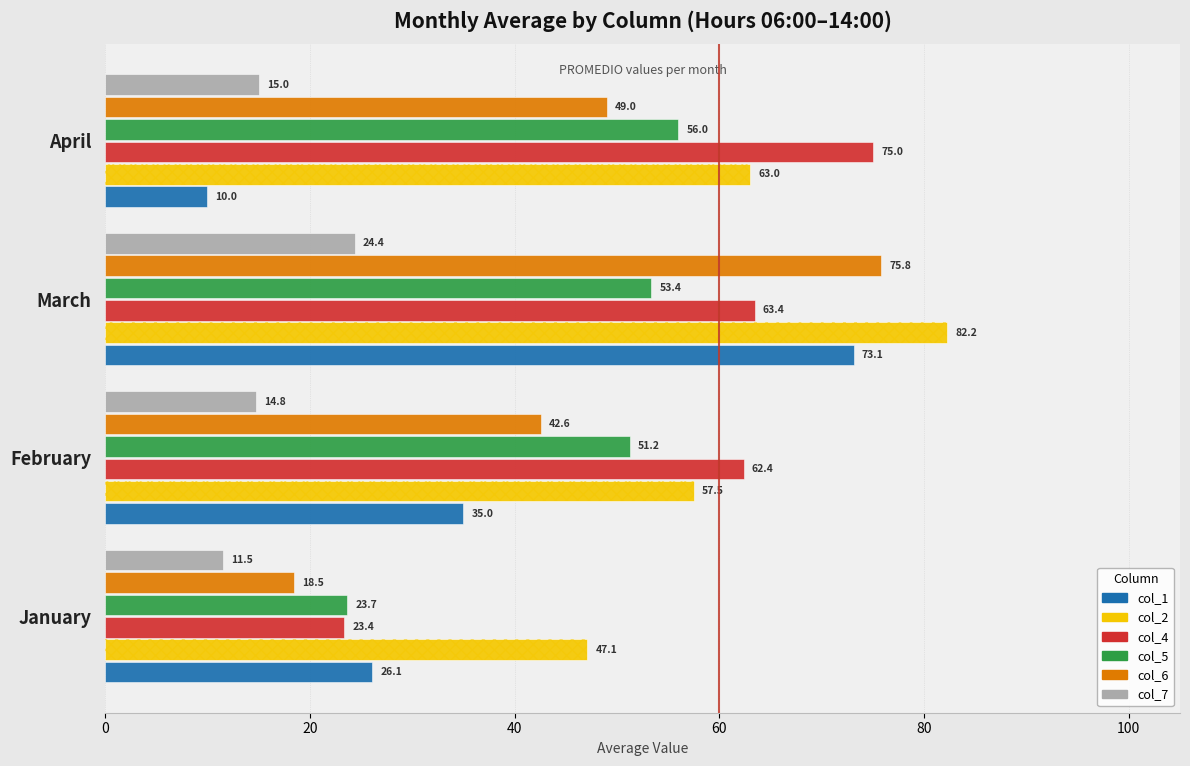

Reading left to right, what are all the values shown in this chart?

col_1: 26.1	35.0	73.1	10.0
col_2: 47.1	57.5	82.2	63.0
col_4: 23.4	62.4	63.4	75.0
col_5: 23.7	51.2	53.4	56.0
col_6: 18.5	42.6	75.8	49.0
col_7: 11.5	14.8	24.4	15.0